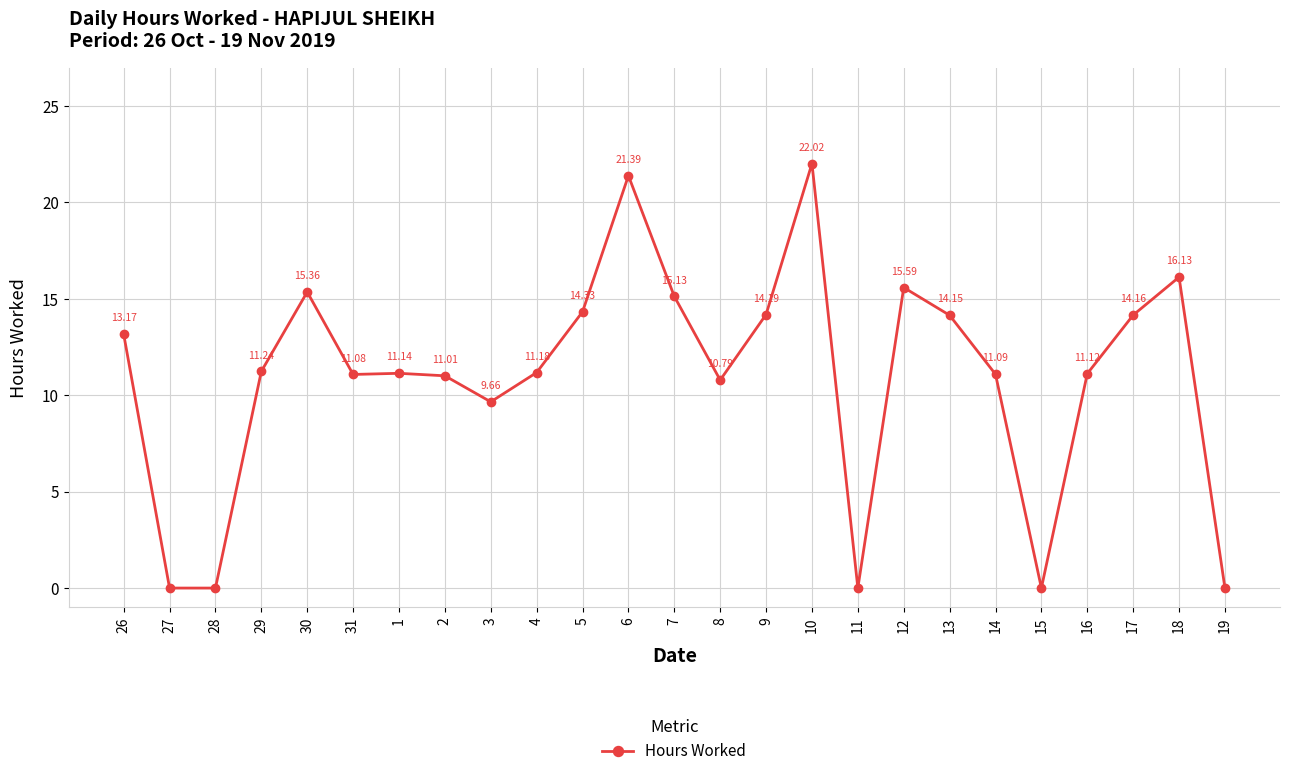

How many interior local peaks (higher than both neighbors) does the data have?

6